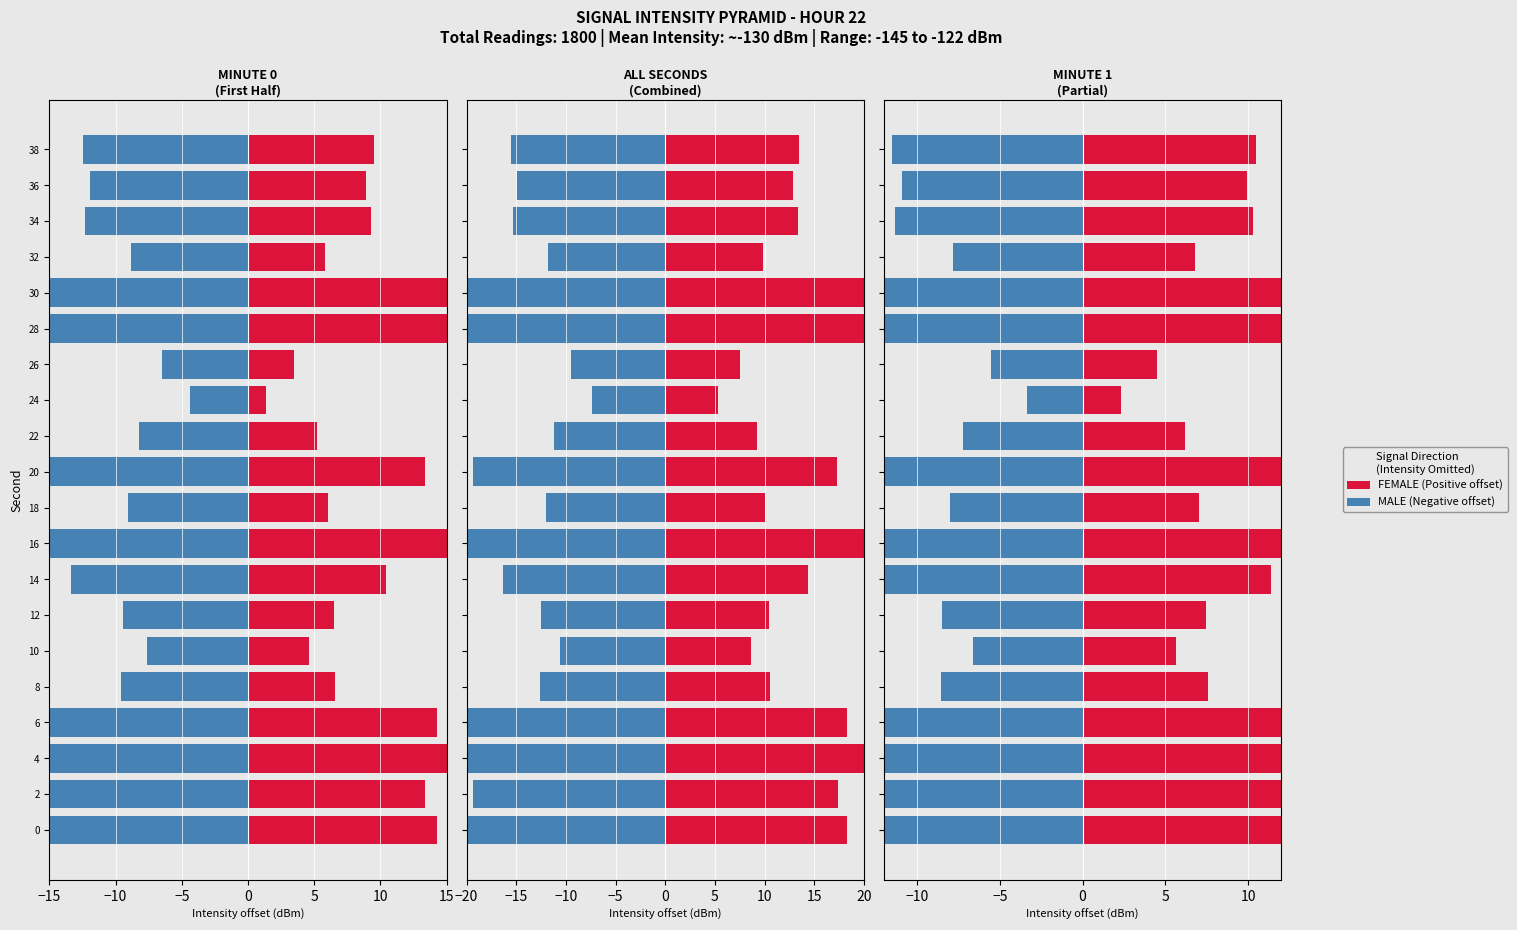

What is the sum of all MALE values?

-259.3